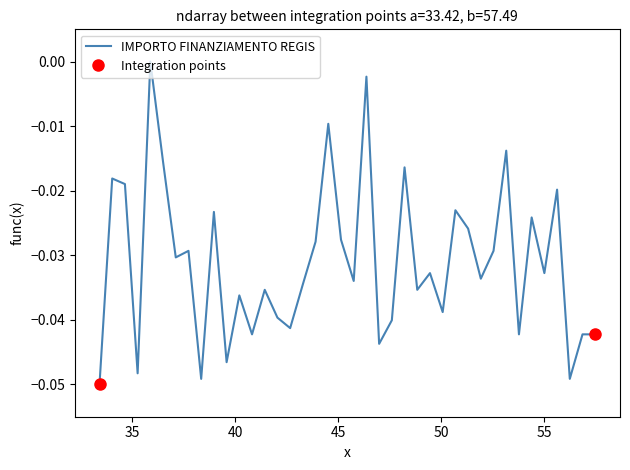

How many distinct data groups are displayed?

1